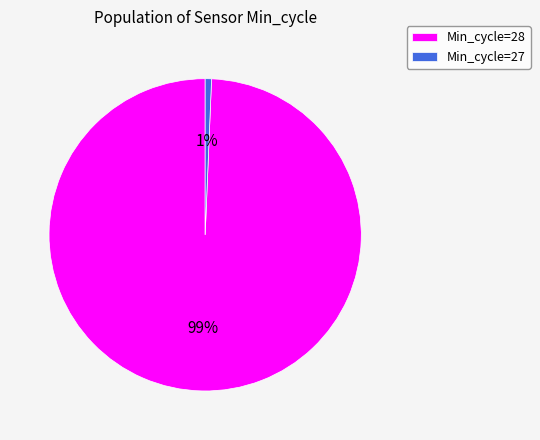

What percentage is the Min_cycle=27 slice, to the nearest percent?

1%